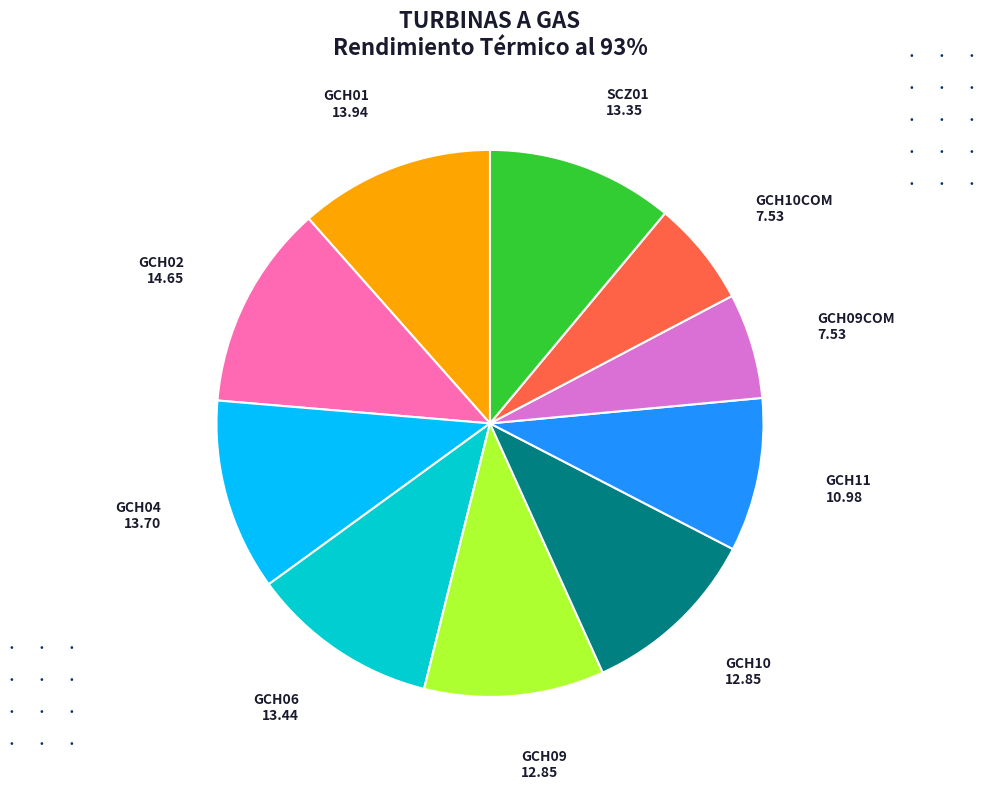

Does any single category account for the majority?

No